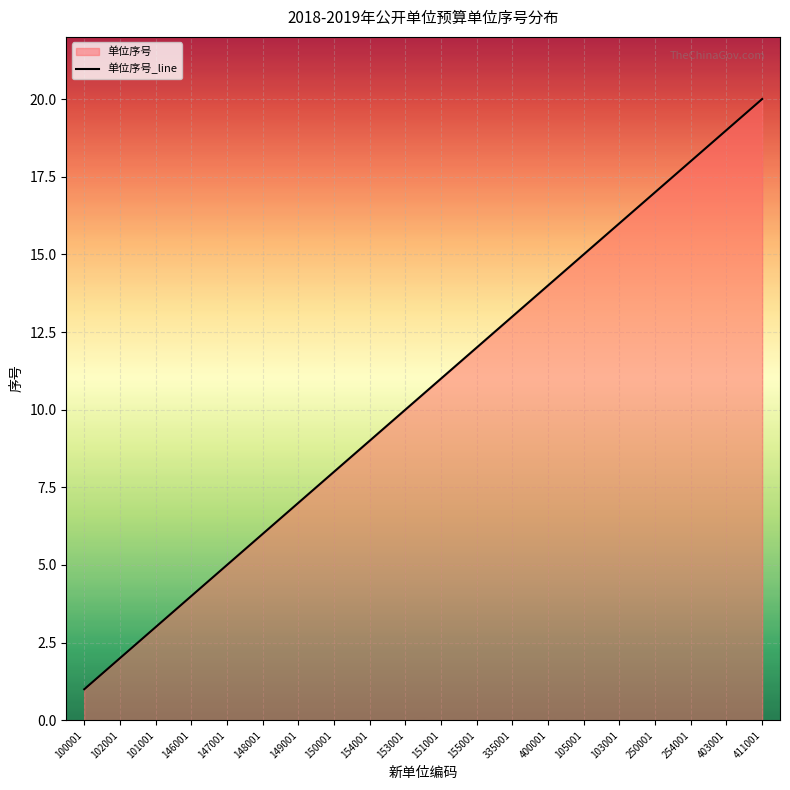

Does the chart display data point markers on the line(s)?

No